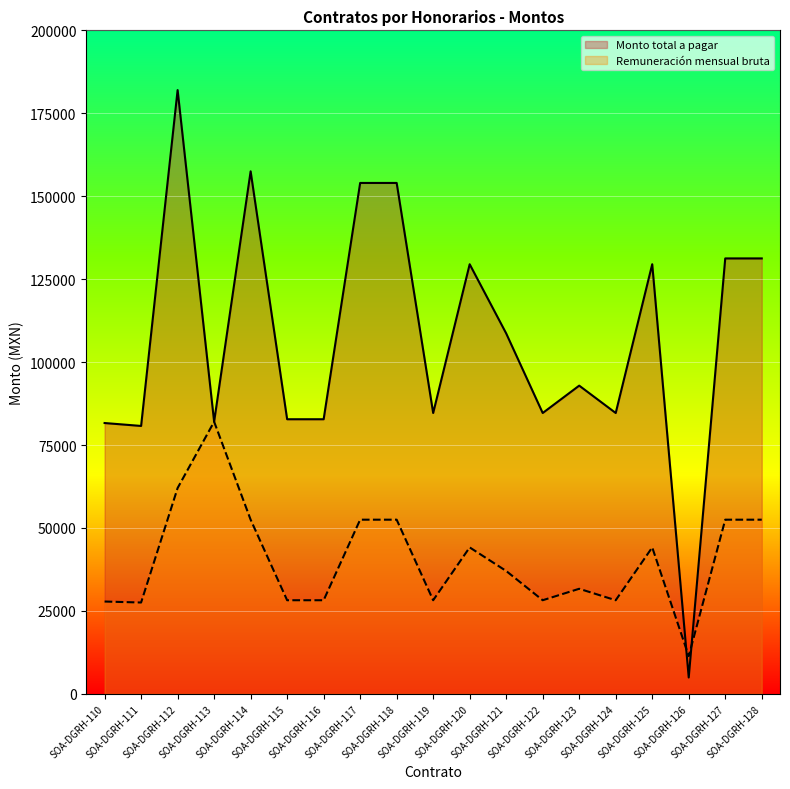

What is the difference between the maximum and second lowest values in the Monto total a pagar series?

101235.2